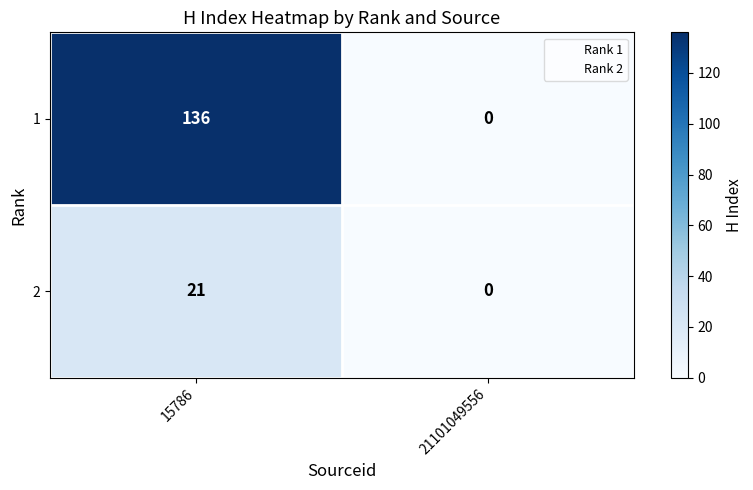

What is the difference between the highest and lowest values at 15786?

115